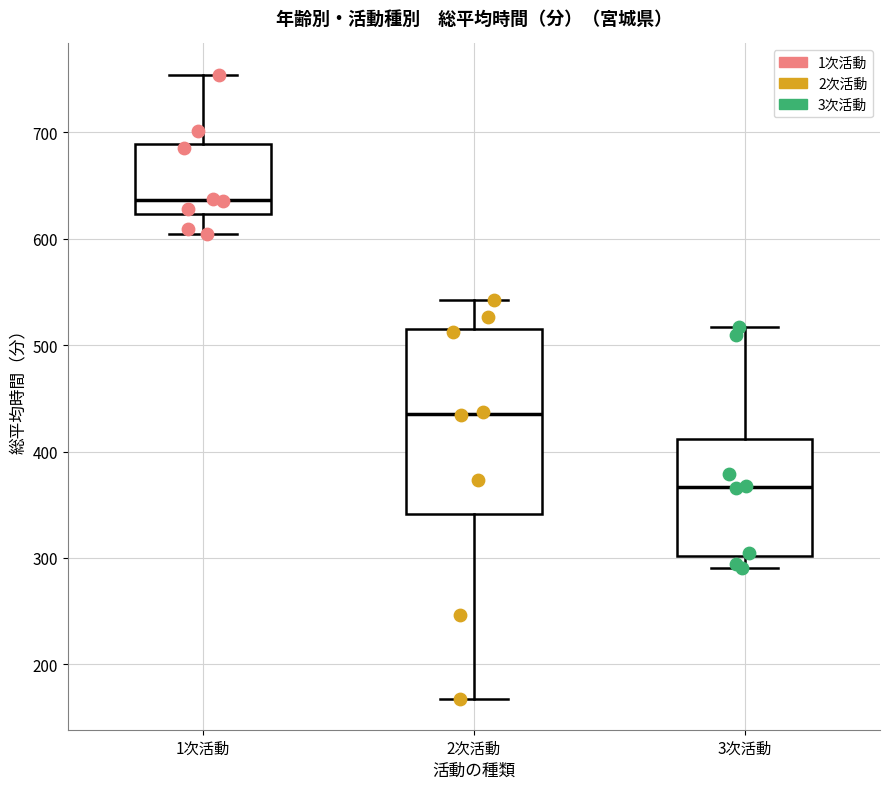

Which box has the highest median line?

1次活動